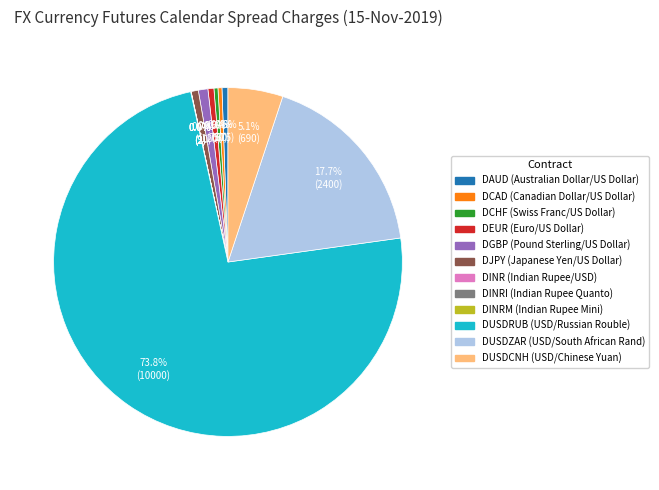

What is the ratio of the value at DUSDZAR (USD/South African Rand) to the value at DCAD (Canadian Dollar/US Dollar)?

48.0